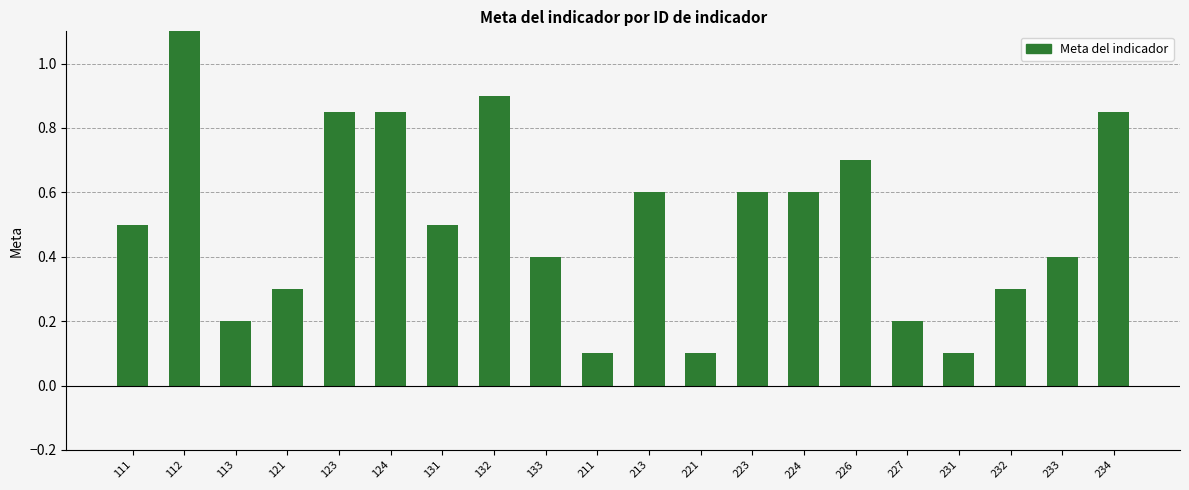

What is the change in value from 111 to 221?

-0.4